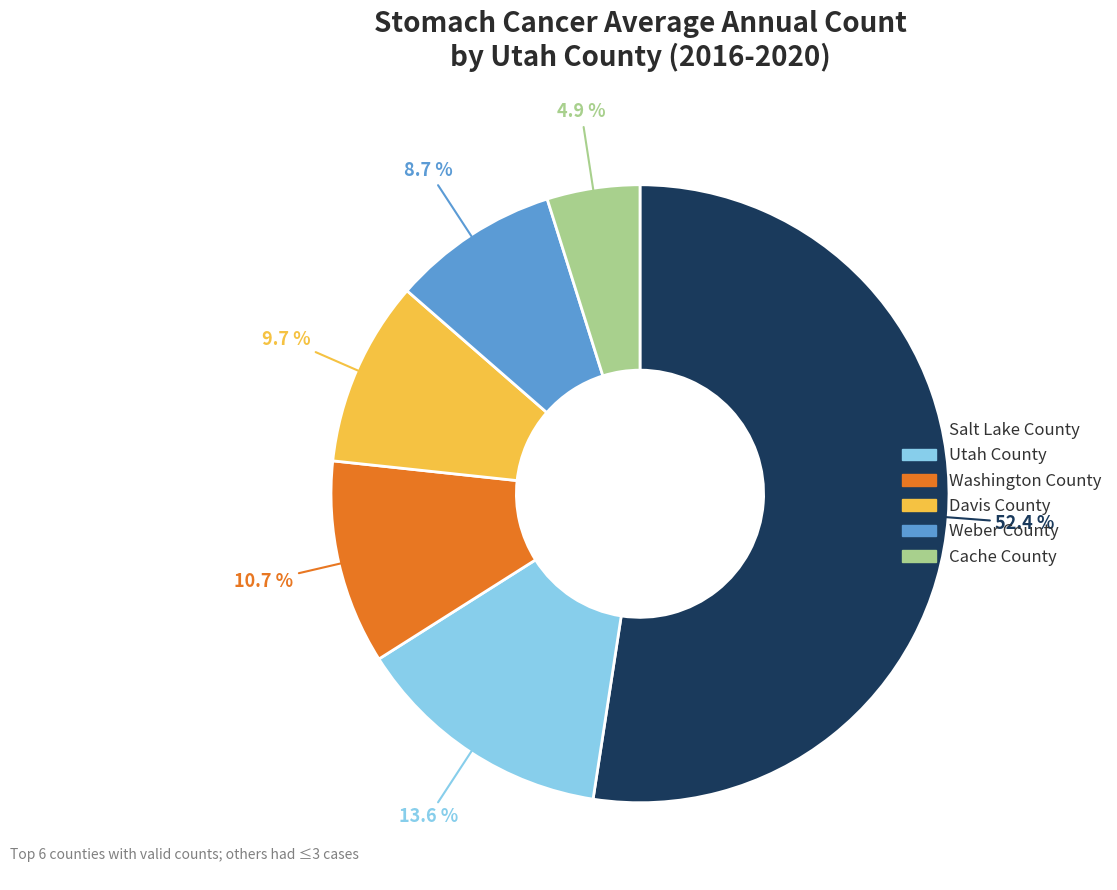

To the nearest percent, what is the difference between the largest and smallest slice percentages?

48%